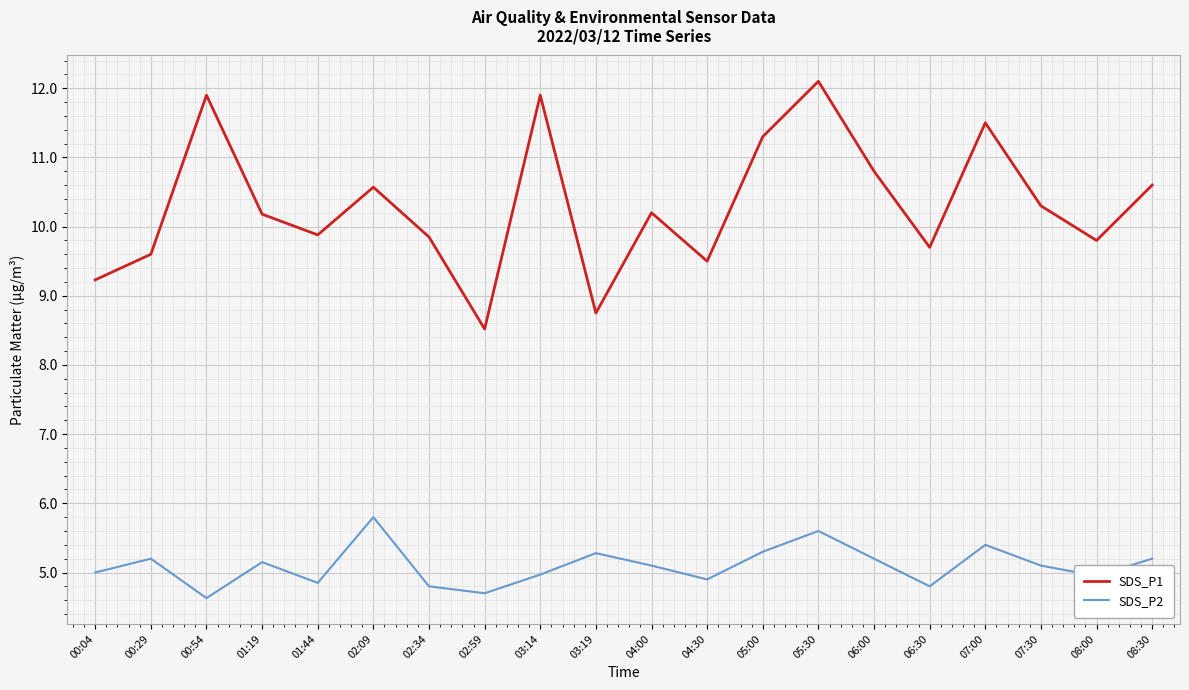

What is the difference between the maximum and minimum values in the SDS_P2 series?

1.2